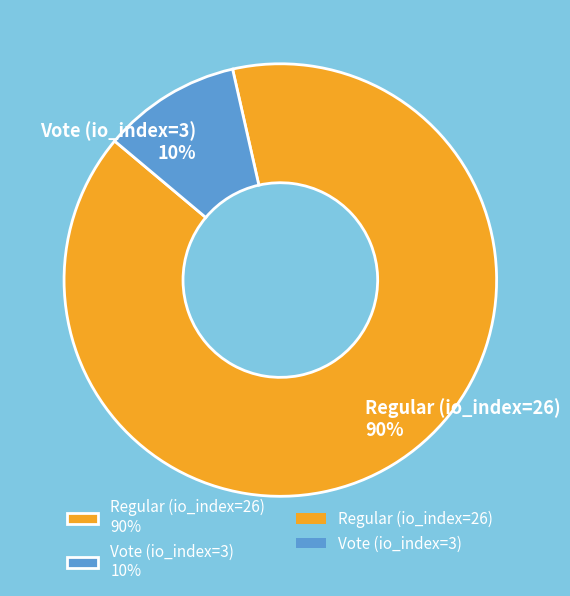

Approximately how many times larger is the value at Vote (io_index=3) compared to Regular (io_index=26)?

0.1